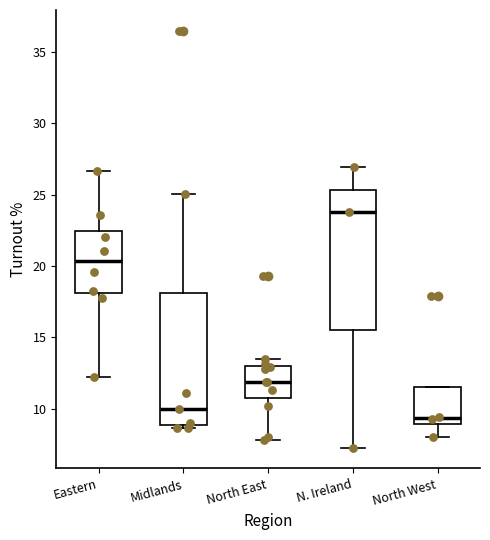

Which box has the lowest median line?

North West